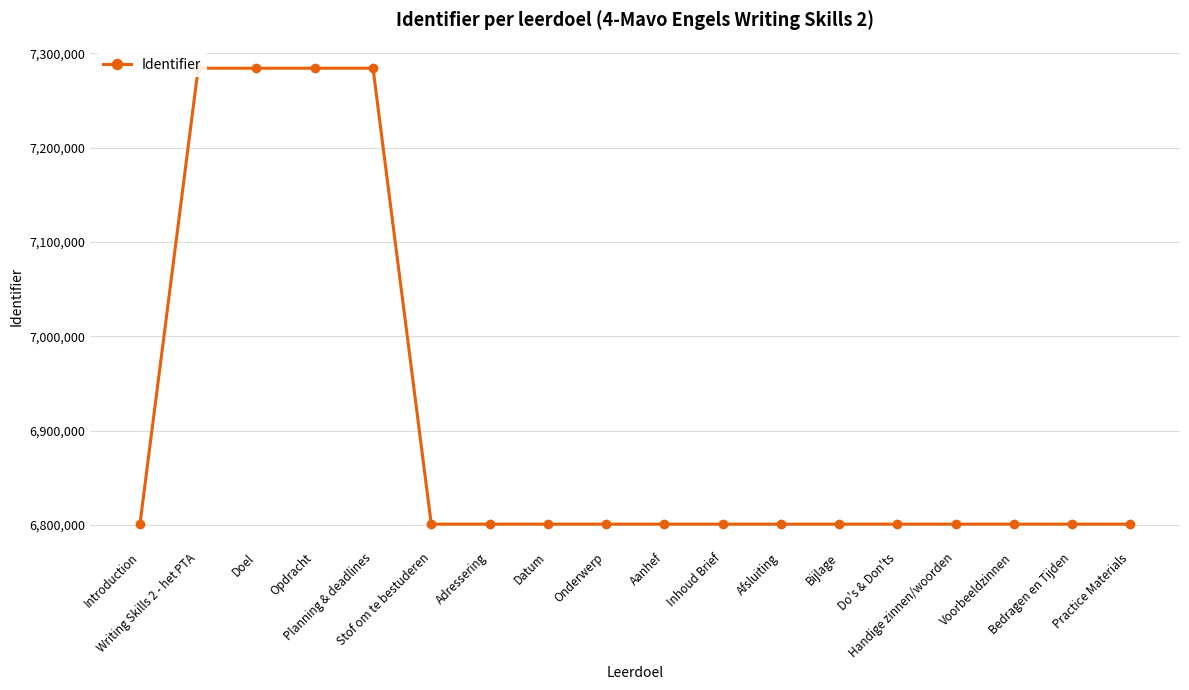

What is the difference between the values at Handige zinnen/woorden and Inhoud Brief?

9